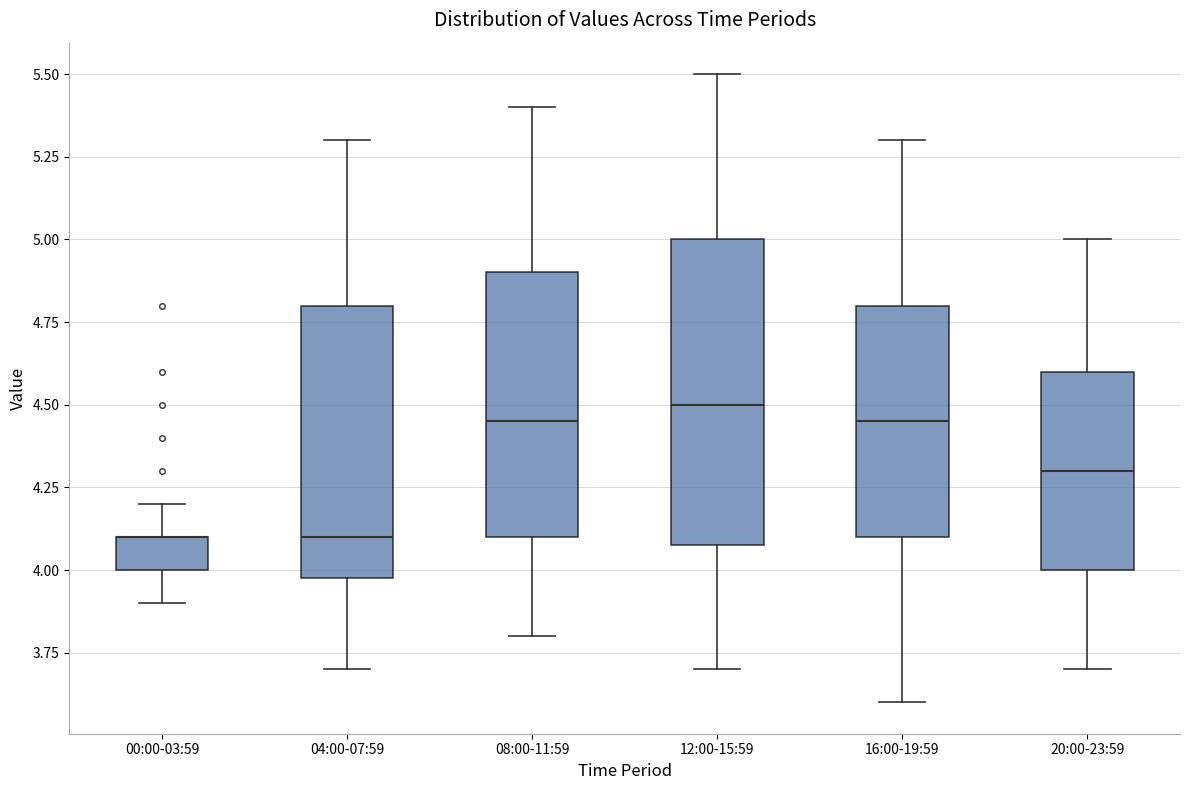

Reading left to right, read every box against the y-axis: the position of its median line, the range the box covers, and the ends of its whiskers. The values are not printed on the chart, so give them approximately, as read against the axis.

00:00-03:59: median 4.10 (drawn on the box's upper edge), box 4.00 to 4.10, whiskers 3.90 to 4.20
04:00-07:59: median 4.10, box 4.00 to 4.80, whiskers 3.70 to 5.30
08:00-11:59: median 4.45, box 4.10 to 4.90, whiskers 3.80 to 5.40
12:00-15:59: median 4.50, box 4.10 to 5.00, whiskers 3.70 to 5.50
16:00-19:59: median 4.45, box 4.10 to 4.80, whiskers 3.60 to 5.30
20:00-23:59: median 4.30, box 4.00 to 4.60, whiskers 3.70 to 5.00